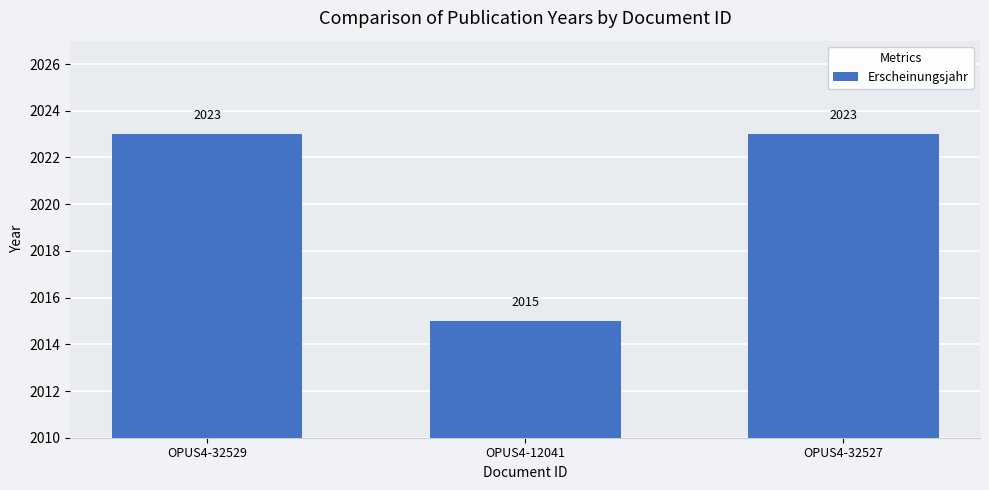

What is the average value?

2020